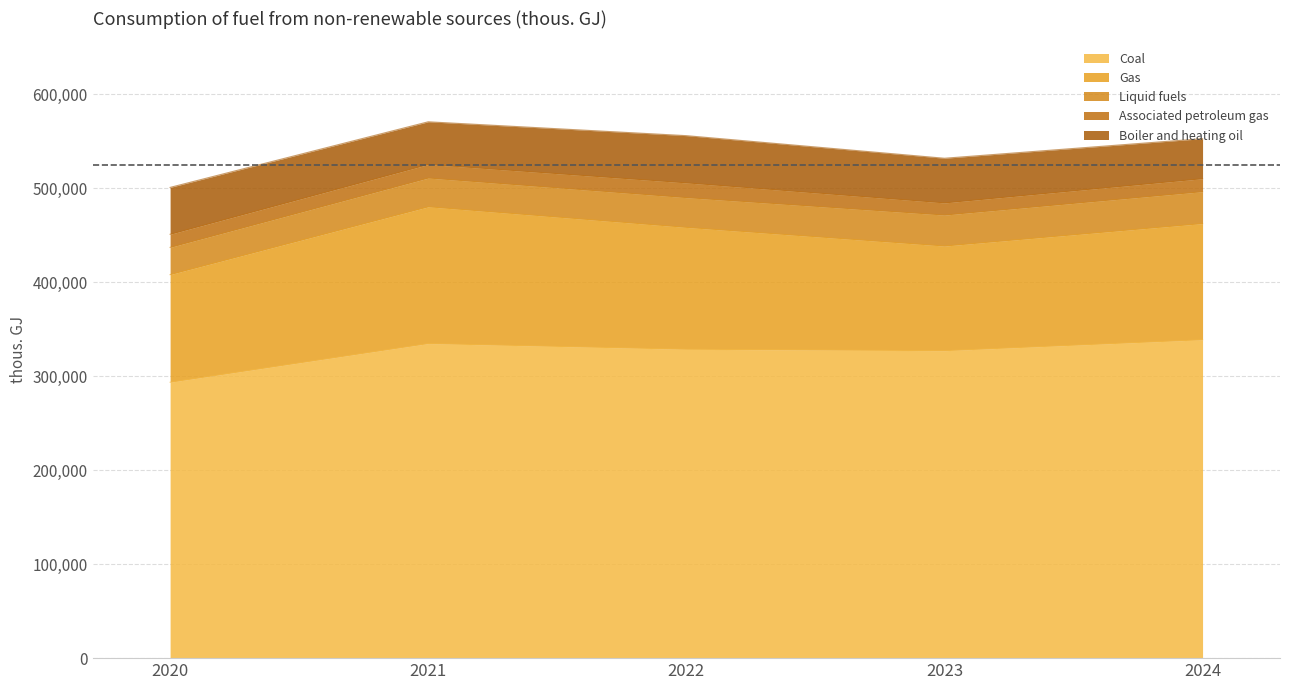

What is the sum of the Boiler and heating oil values at 2024 and 2022?

92841.0